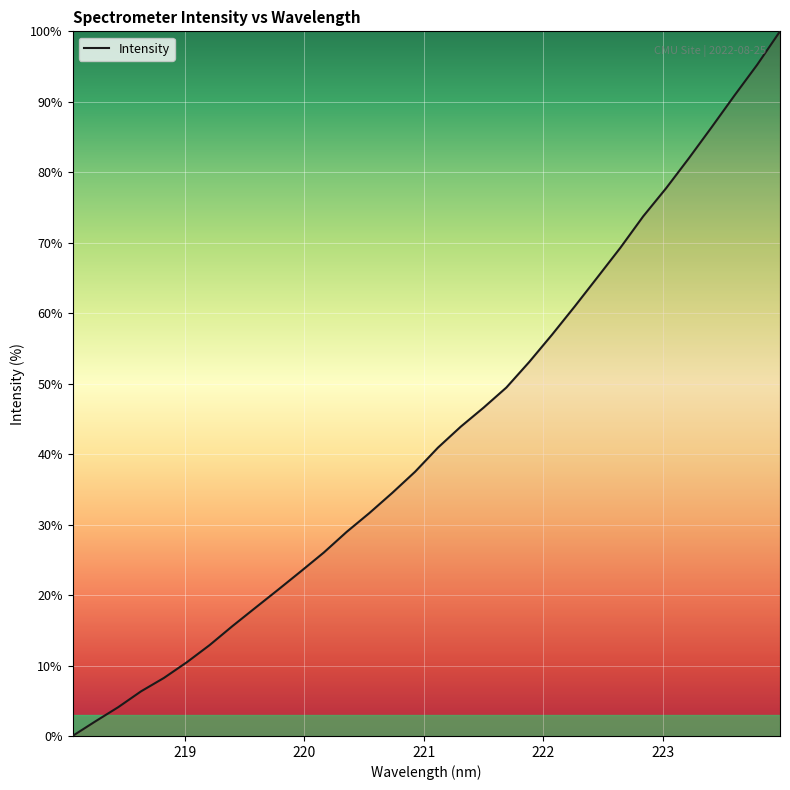

What is the maximum value shown in the chart?

100.0